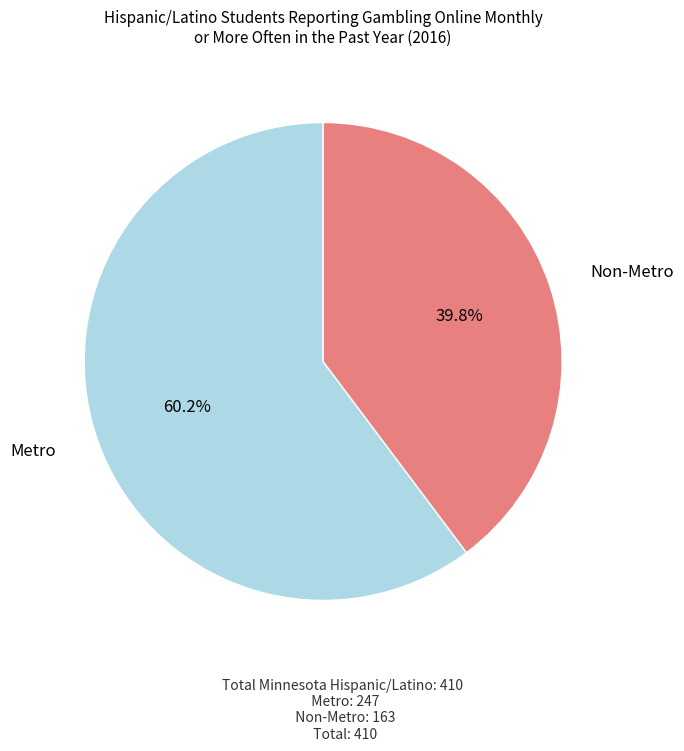

Do Metro and Non-Metro together represent more than half of the pie?

Yes